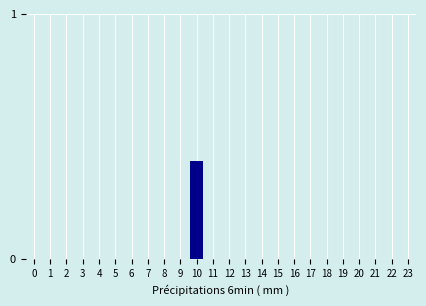

Reading right to left, what are all the values shown in this chart?

23=0.0	22=0.0	21=0.0	20=0.0	19=0.0	18=0.0	17=0.0	16=0.0	15=0.0	14=0.0	13=0.0	12=0.0	11=0.0	10=0.4	9=0.0	8=0.0	7=0.0	6=0.0	5=0.0	4=0.0	3=0.0	2=0.0	1=0.0	0=0.0